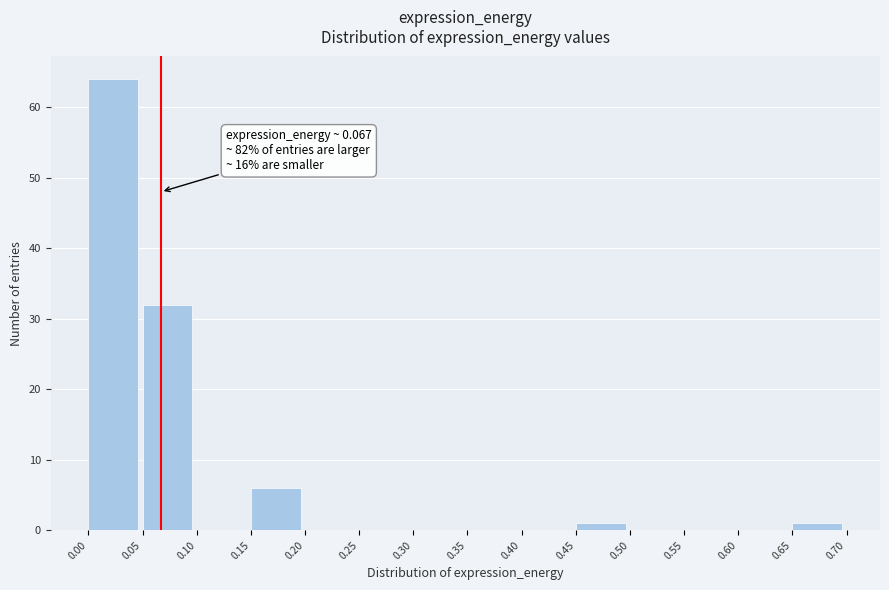

Over which range of the x-axis is the bar tallest?

0.00 to 0.05